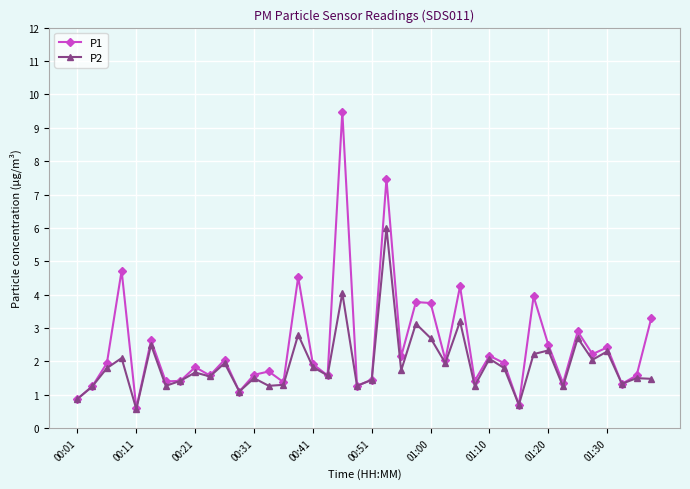

List the series in order of their overall mean, highest first.

P1, P2